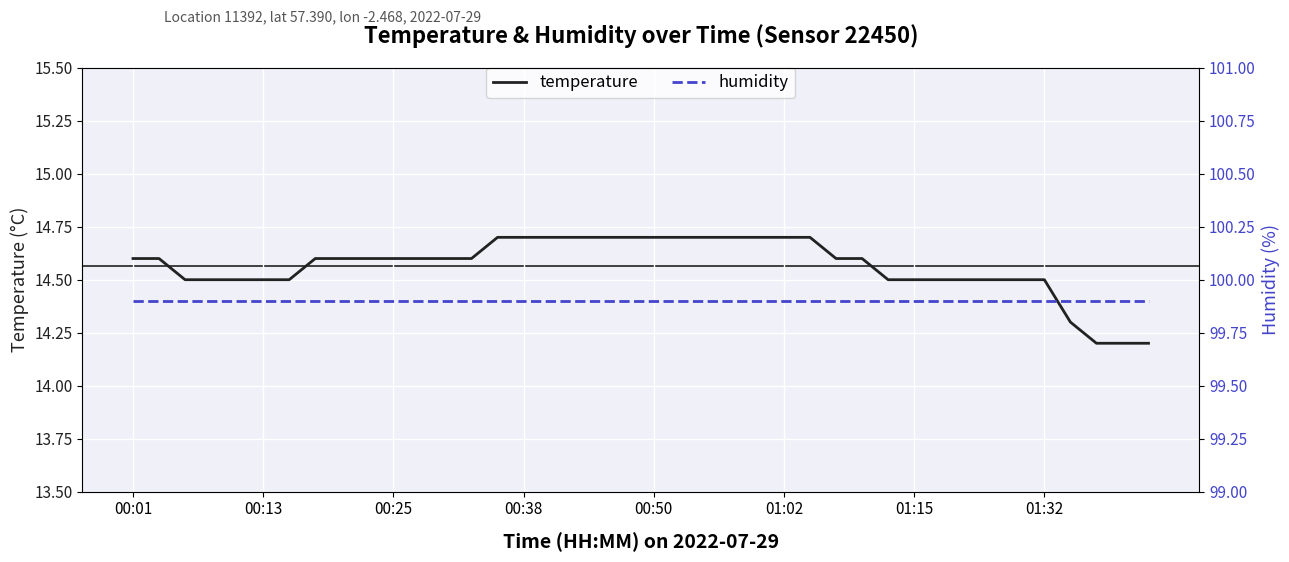

At which label is humidity closest to 99?

00:01